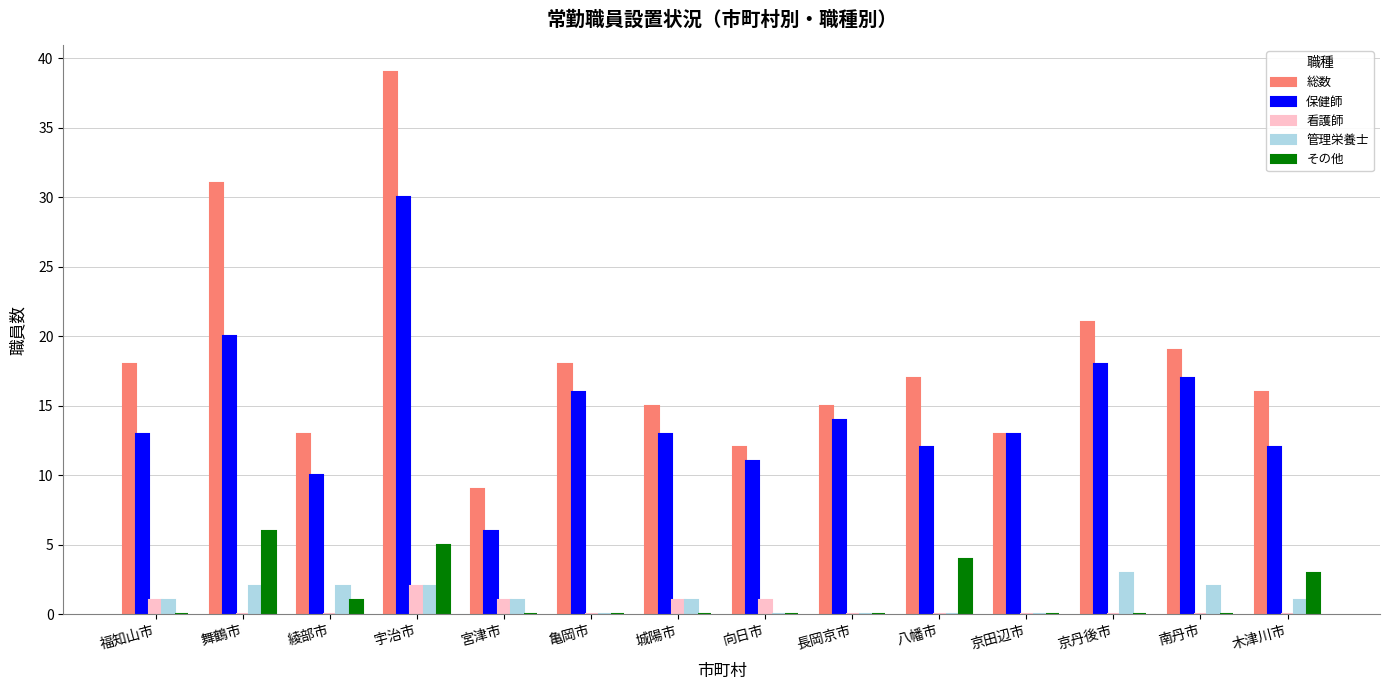

Reading left to right, transcribe all the data shown in this chart.

総数: 福知山市=18	舞鶴市=31	綾部市=13	宇治市=39	宮津市=9	亀岡市=18	城陽市=15	向日市=12	長岡京市=15	八幡市=17	京田辺市=13	京丹後市=21	南丹市=19	木津川市=16
保健師: 福知山市=13	舞鶴市=20	綾部市=10	宇治市=30	宮津市=6	亀岡市=16	城陽市=13	向日市=11	長岡京市=14	八幡市=12	京田辺市=13	京丹後市=18	南丹市=17	木津川市=12
看護師: 福知山市=1	舞鶴市=0	綾部市=0	宇治市=2	宮津市=1	亀岡市=0	城陽市=1	向日市=1	長岡京市=0	八幡市=0	京田辺市=0	京丹後市=0	南丹市=0	木津川市=0
管理栄養士: 福知山市=1	舞鶴市=2	綾部市=2	宇治市=2	宮津市=1	亀岡市=0	城陽市=1	向日市=0	長岡京市=0	八幡市=0	京田辺市=0	京丹後市=3	南丹市=2	木津川市=1
その他: 福知山市=0	舞鶴市=6	綾部市=1	宇治市=5	宮津市=0	亀岡市=0	城陽市=0	向日市=0	長岡京市=0	八幡市=4	京田辺市=0	京丹後市=0	南丹市=0	木津川市=3